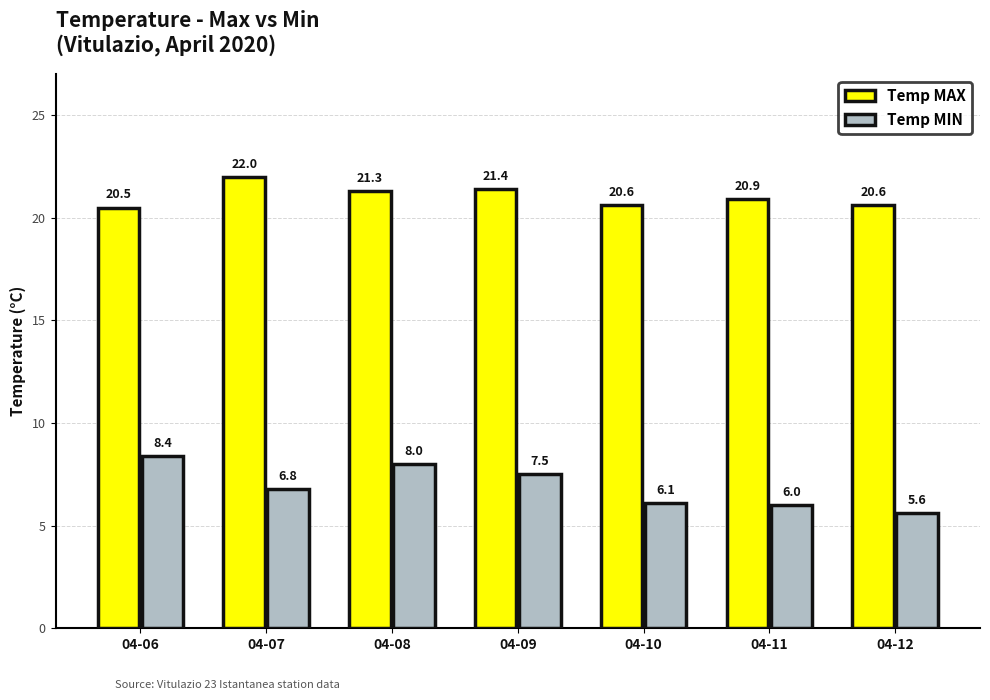

At which label does Temp MIN reach its minimum?

04-12